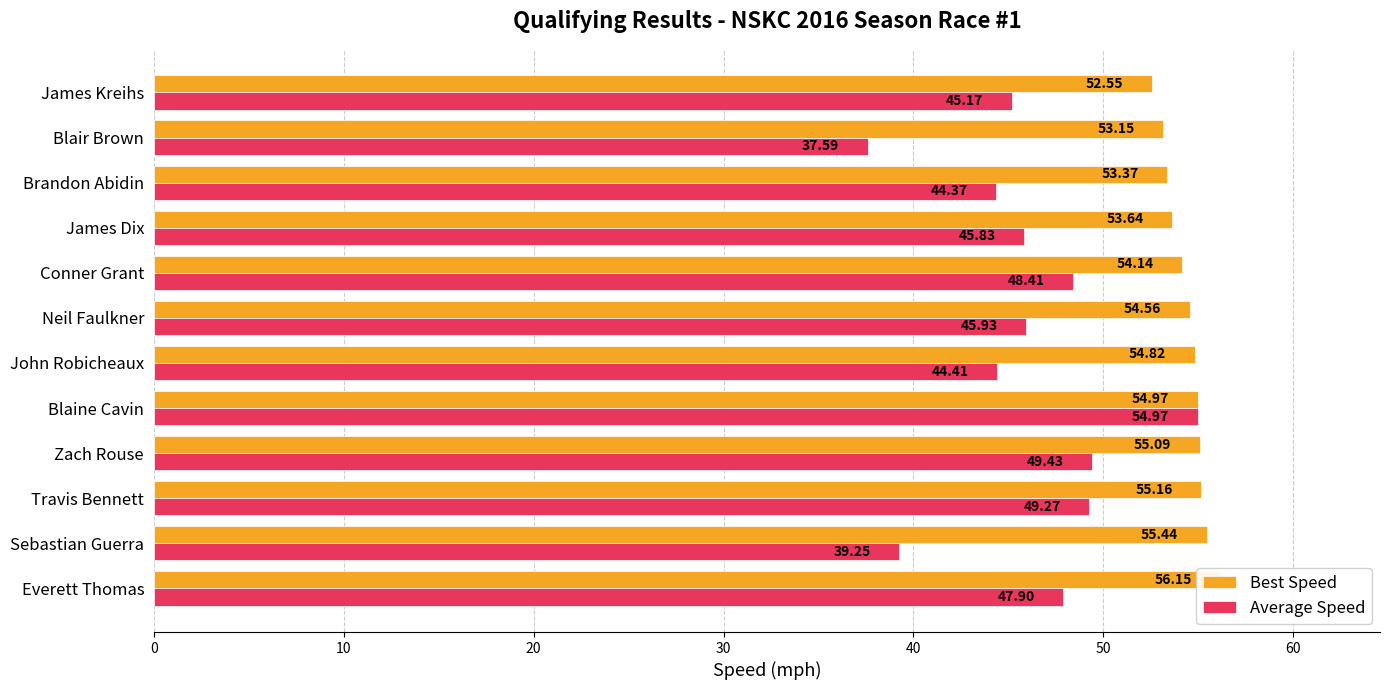

What is the difference between the highest and lowest values at Travis Bennett?

5.9